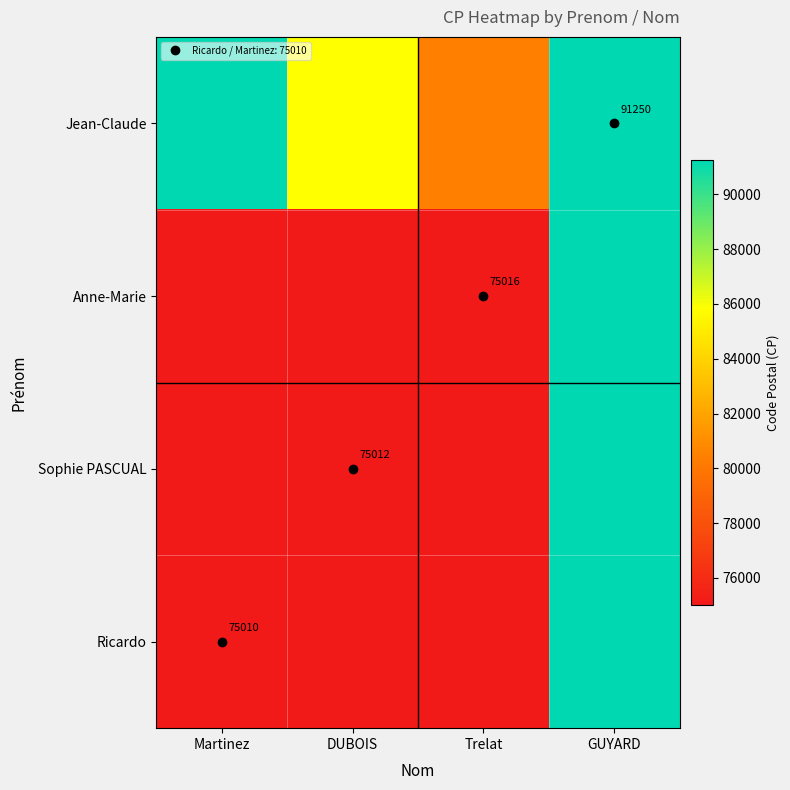

What is the difference between the Sophie PASCUAL values at DUBOIS and GUYARD?

16238.0